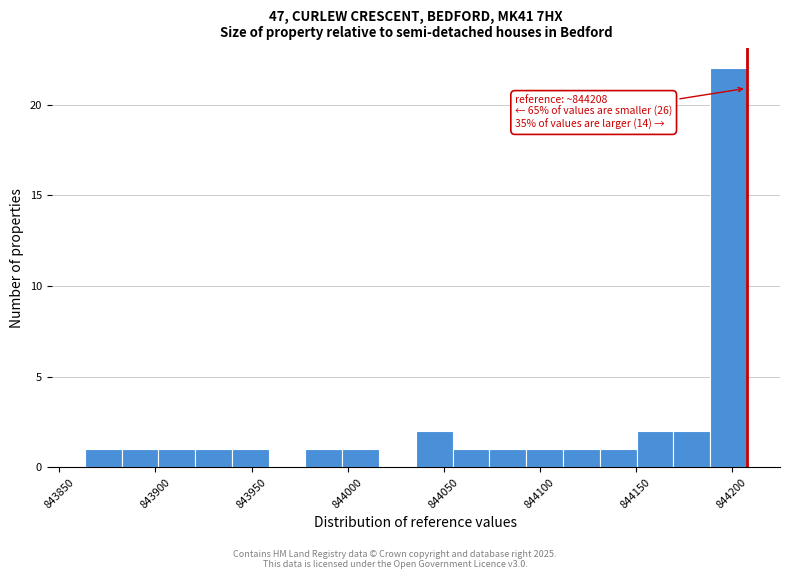

Around what value on the x-axis is the tallest bar? Give the approximate position of its centre, as read against the axis.

844200